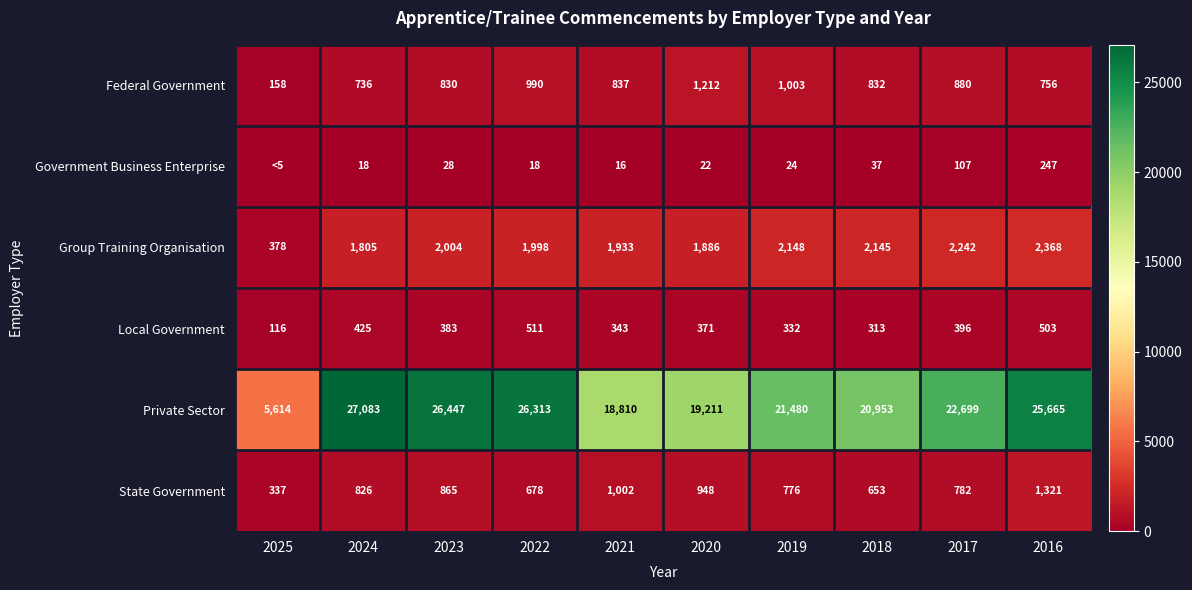

What is the average value of the Private Sector series?

21428